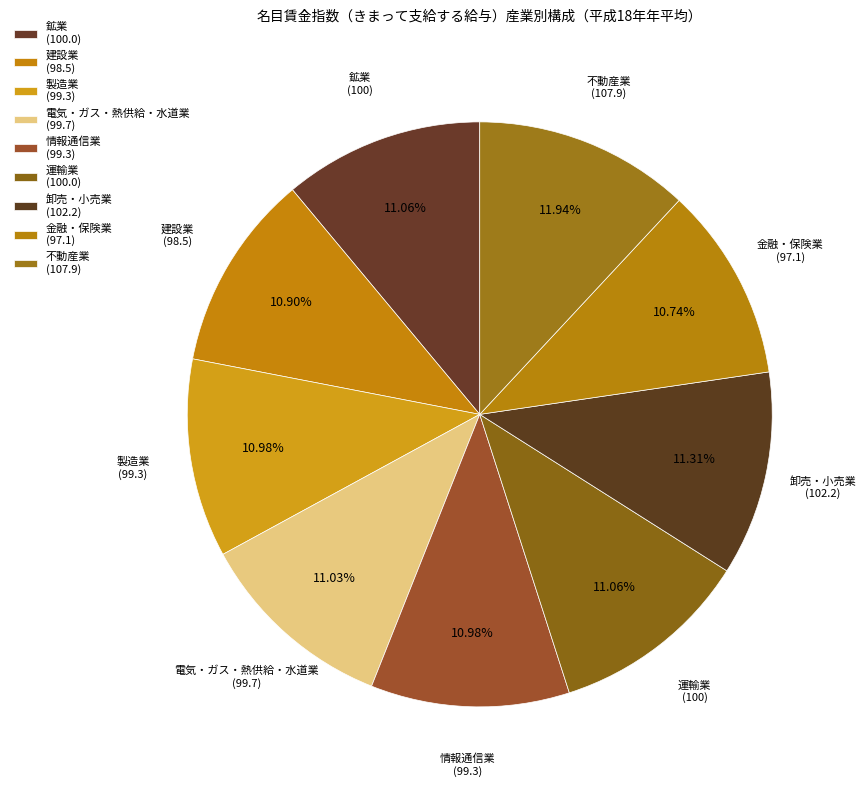

How many segments does this pie chart have?

9